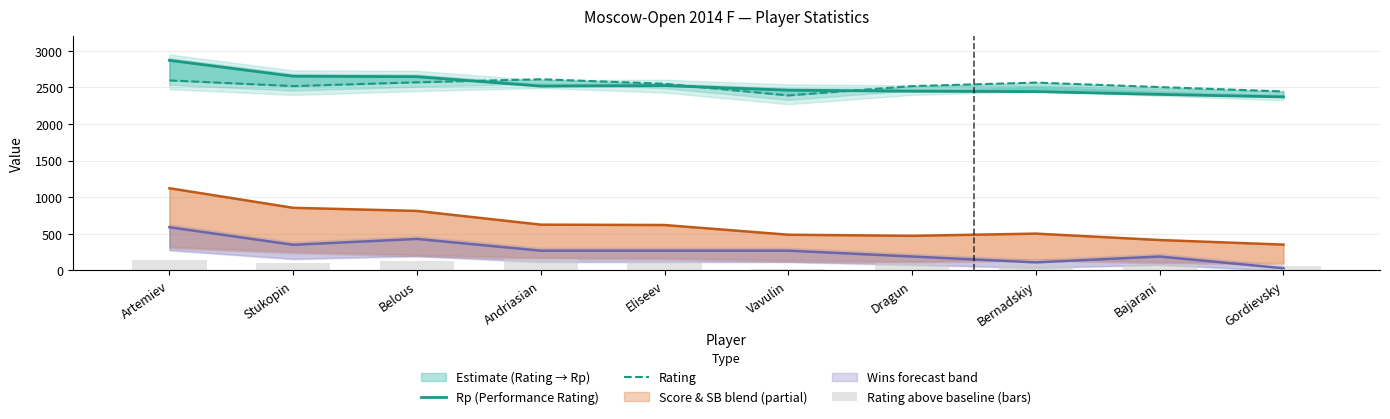

What is the average value of the Rating above baseline (bars) series?

105.7